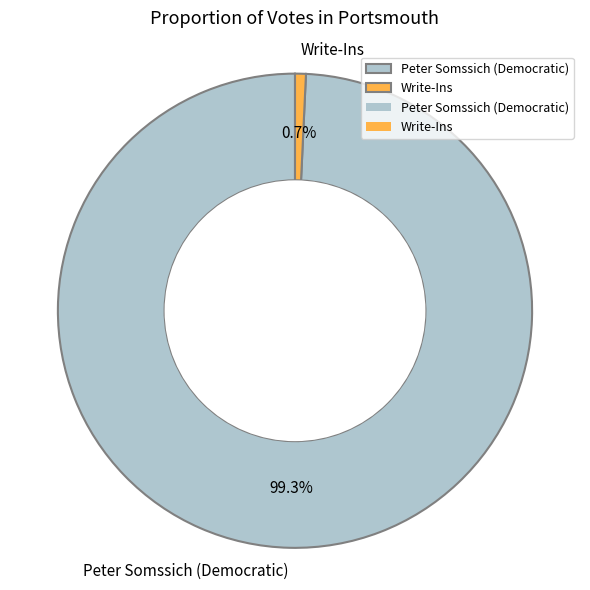

Which has a higher value, Peter Somssich (Democratic) or Write-Ins?

Peter Somssich (Democratic)